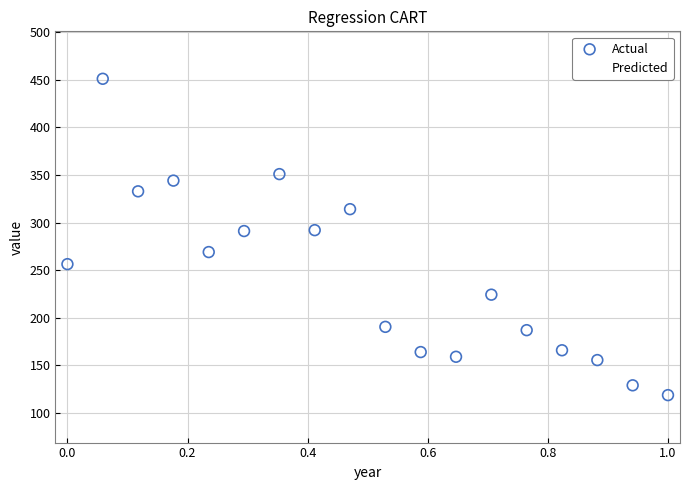

What are all the series names shown in the legend?

Actual, Predicted